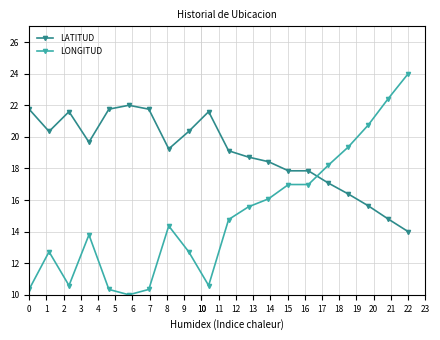

What is the value of the LONGITUD point at the 14th from the left?

17.0